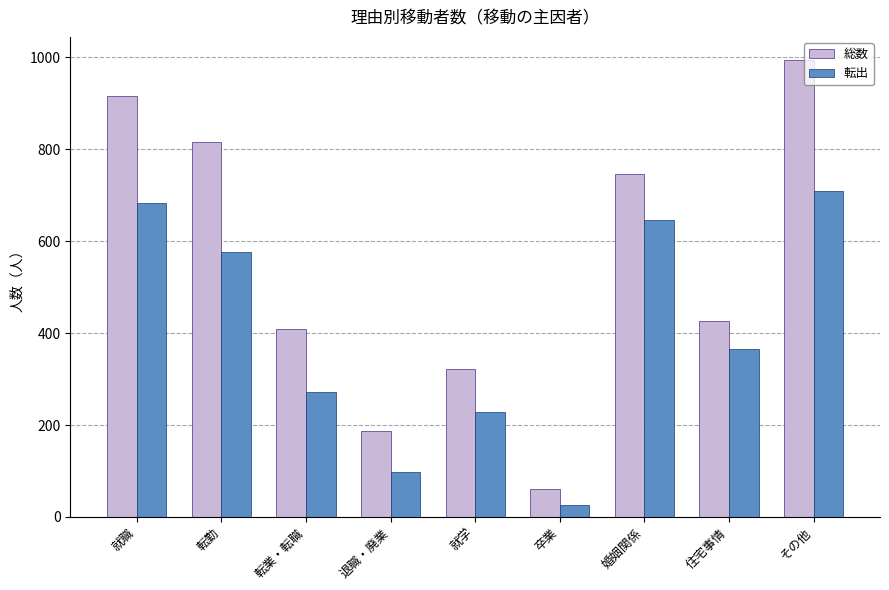

Are the bars grouped side by side (vs. stacked)?

Yes